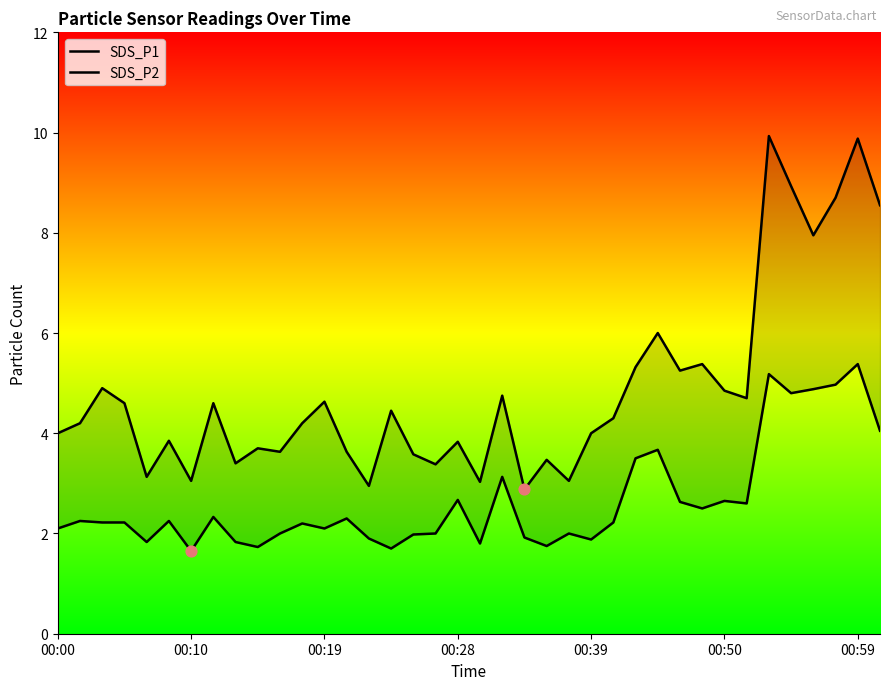

Which series has the largest Y range (max minus min)?

SDS_P1